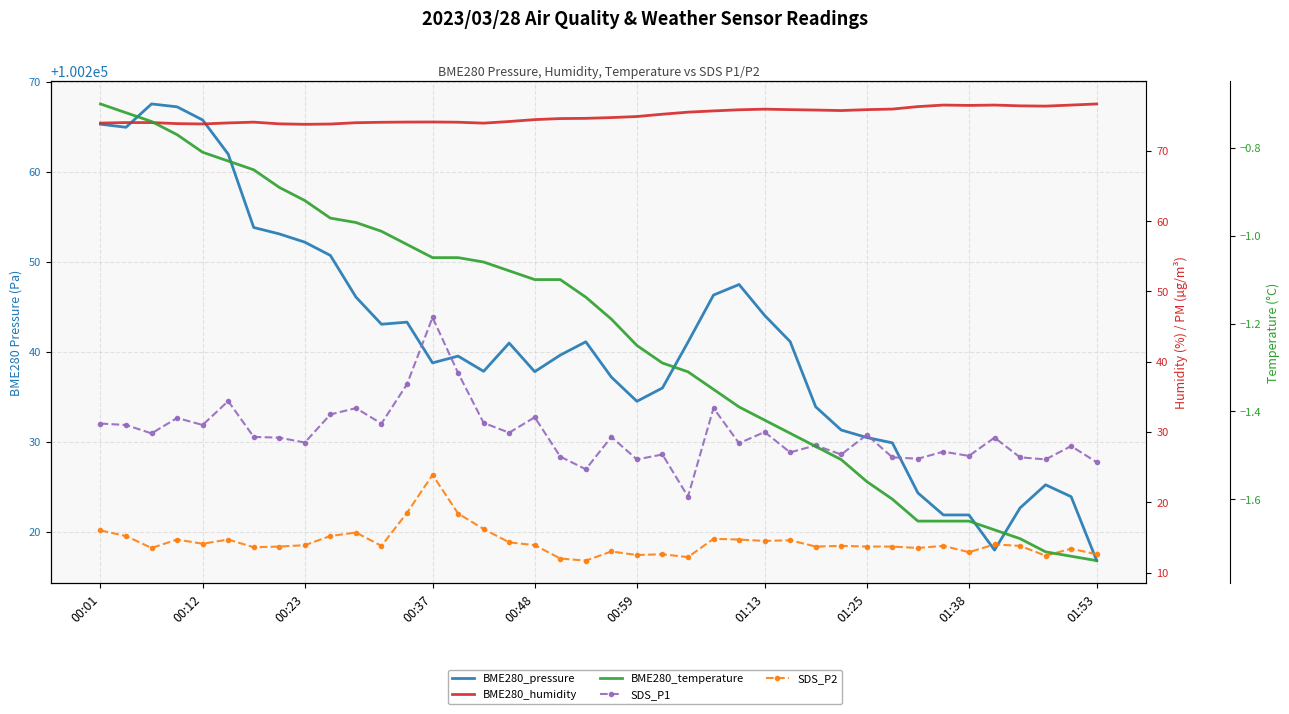

What are all the series names shown in the legend?

BME280_pressure, BME280_humidity, SDS_P1, SDS_P2, BME280_temperature